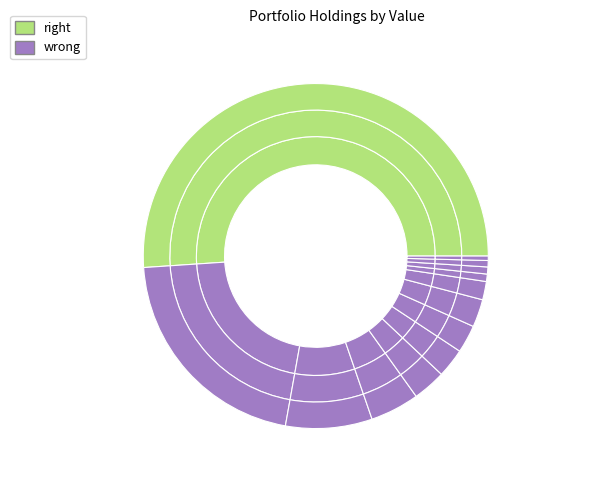

Is there any slice that represents more than half of the pie?

Yes